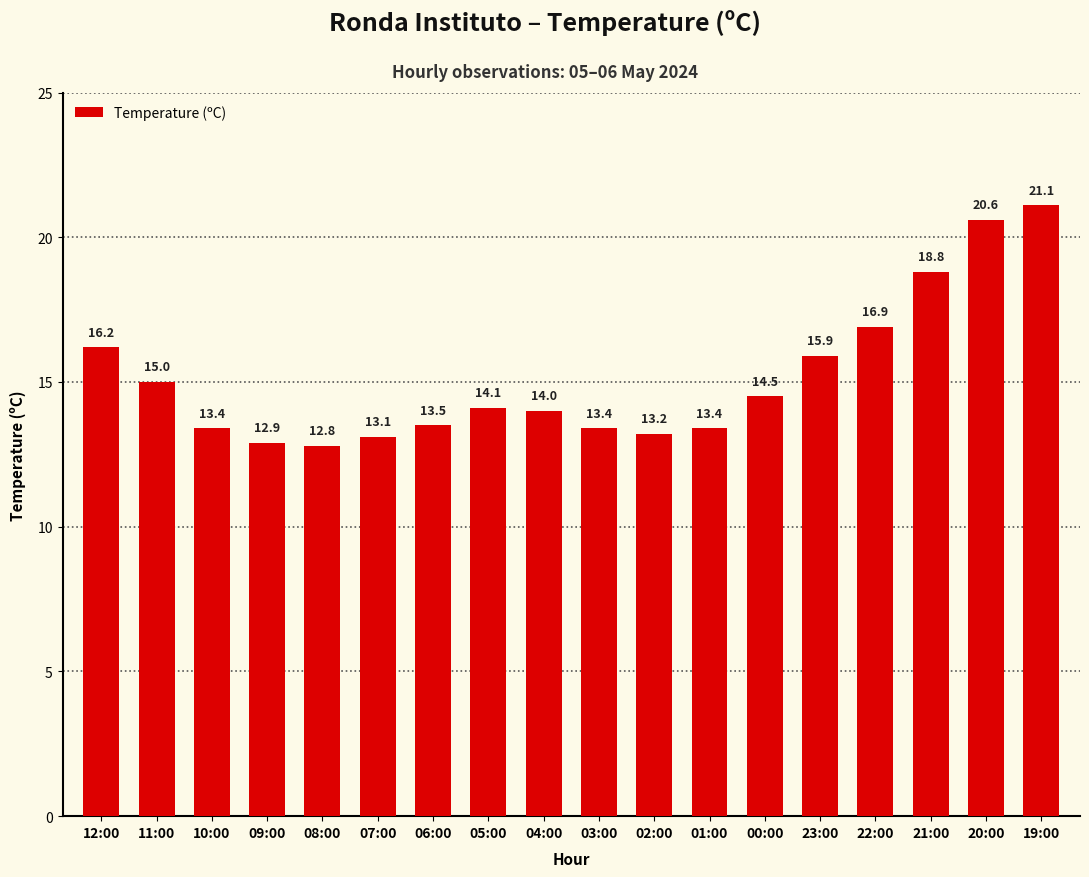

How many series are shown in this chart?

1